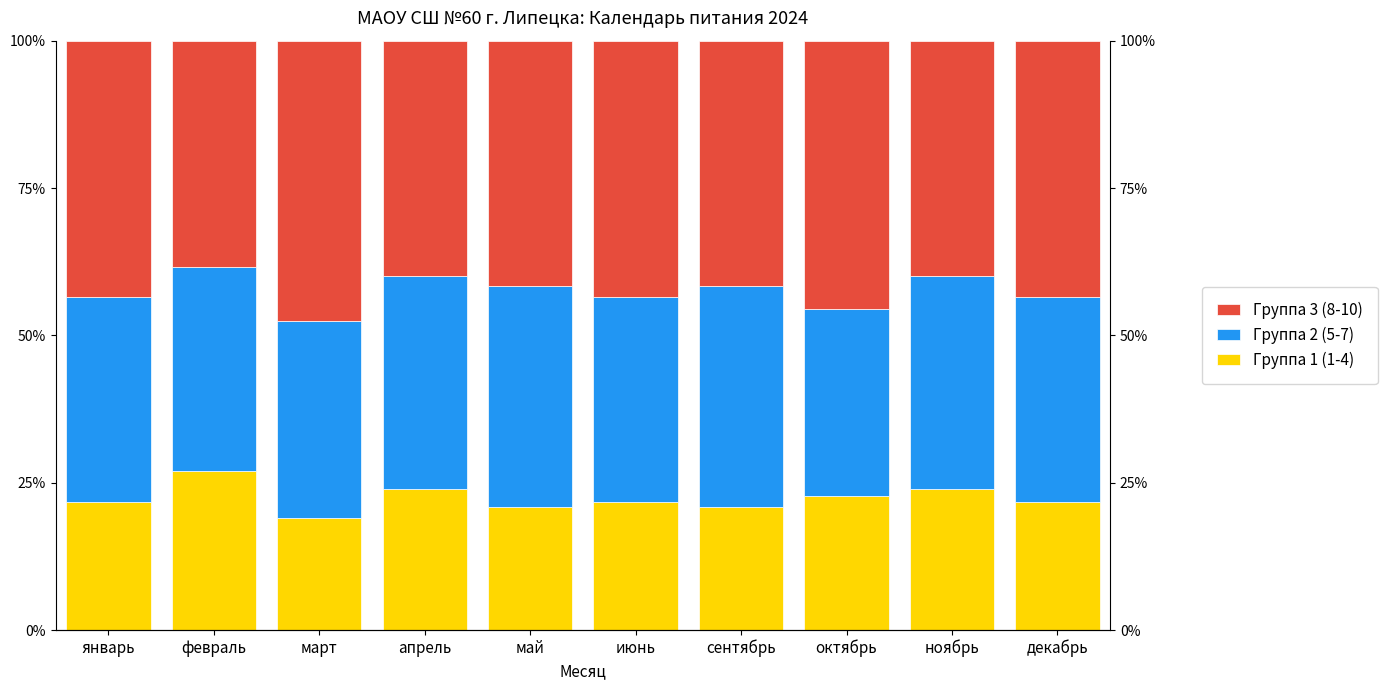

The value of Группа 3 (8-10) at апрель is 63.6. True or false?

False